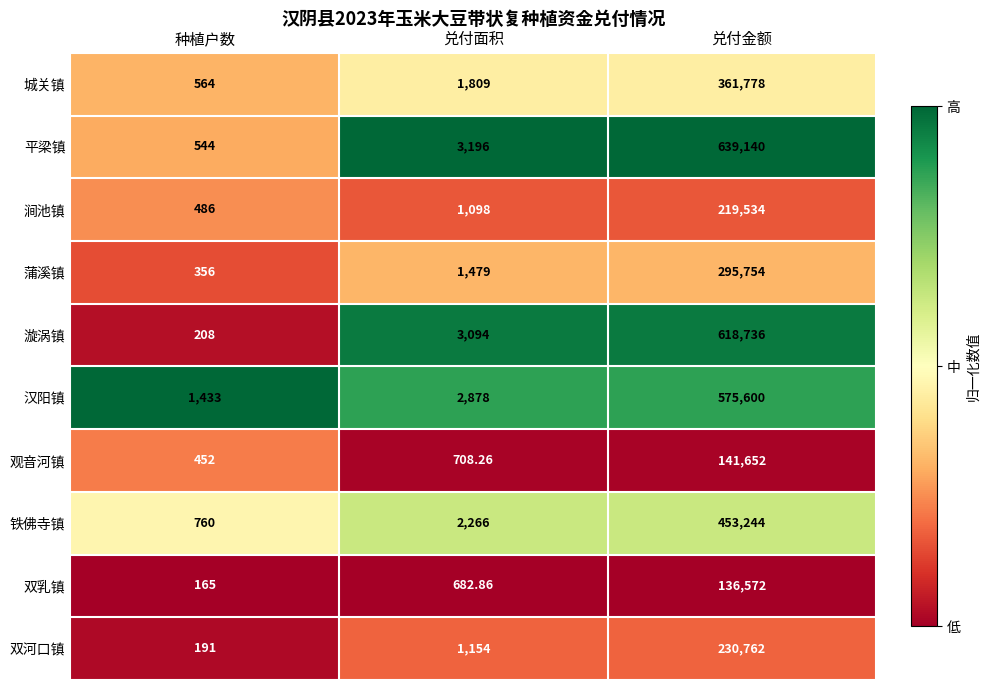

Is the value of 双乳镇 at 种植户数 greater than the value of 城关镇 at 兑付面积?

No